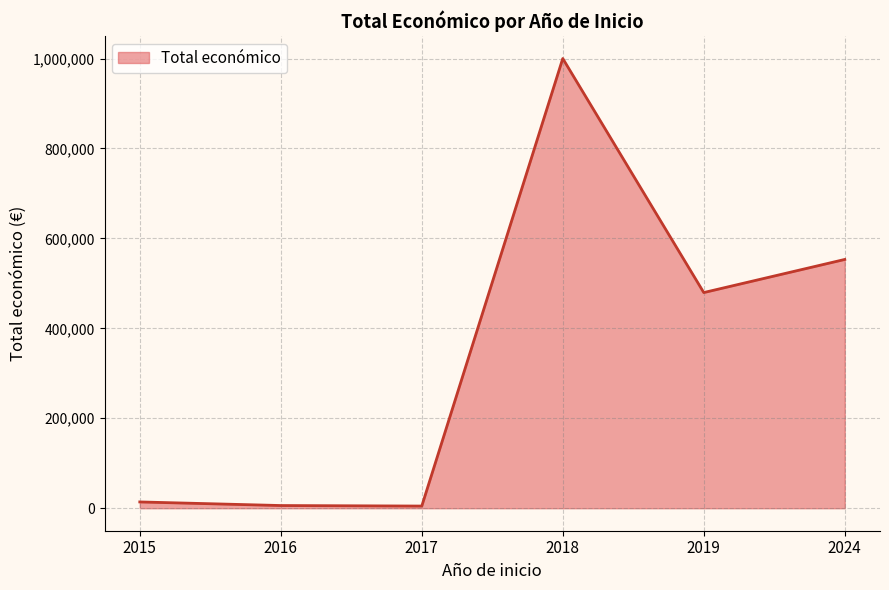

What is the difference between the values at 2018 and 2024?

446796